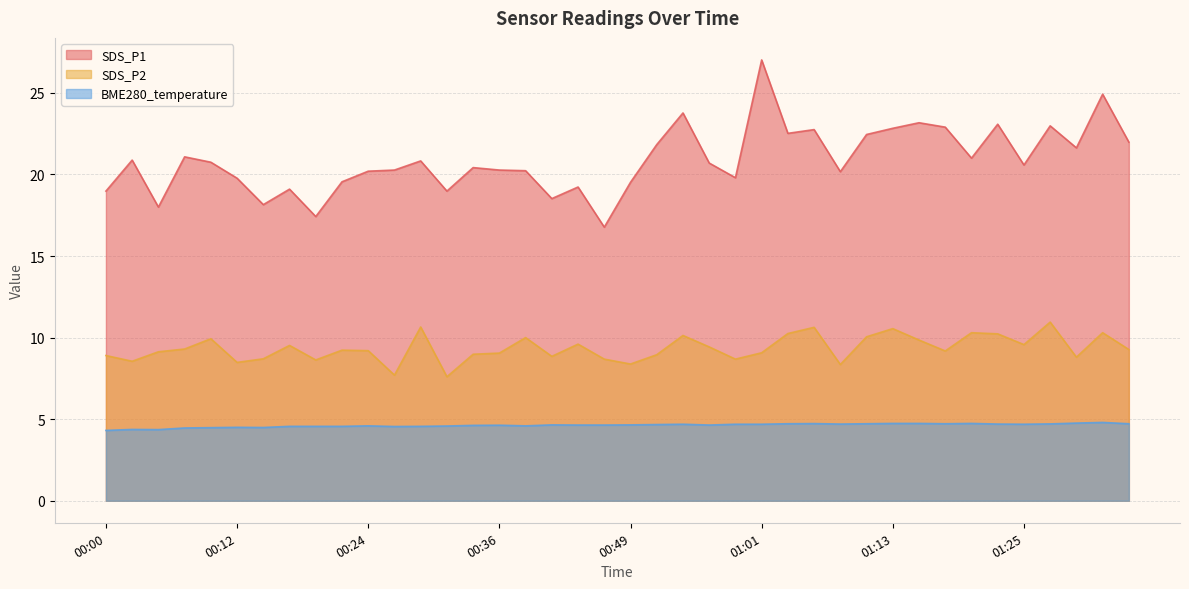

What are all the series names shown in the legend?

SDS_P1, SDS_P2, BME280_temperature